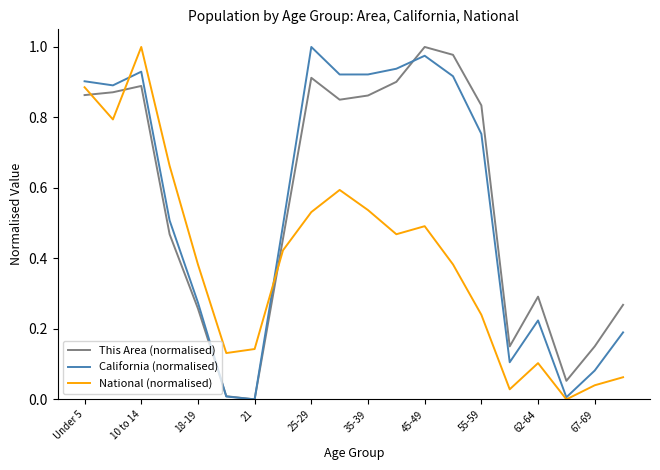

How many times do National (normalised) and This Area (normalised) cross each other?

3